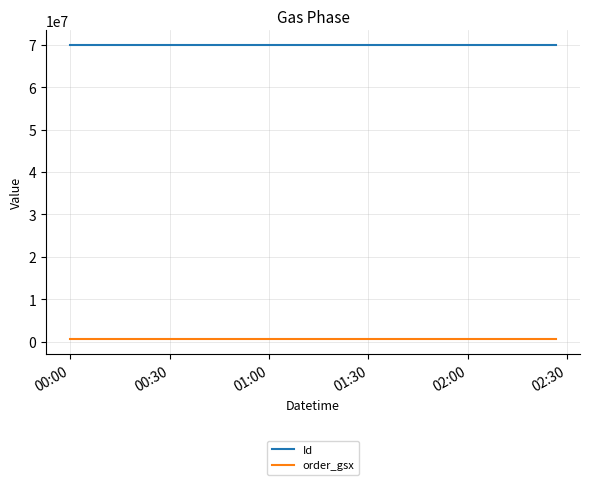

List the series in order of their peak value, lowest first.

order_gsx, Id